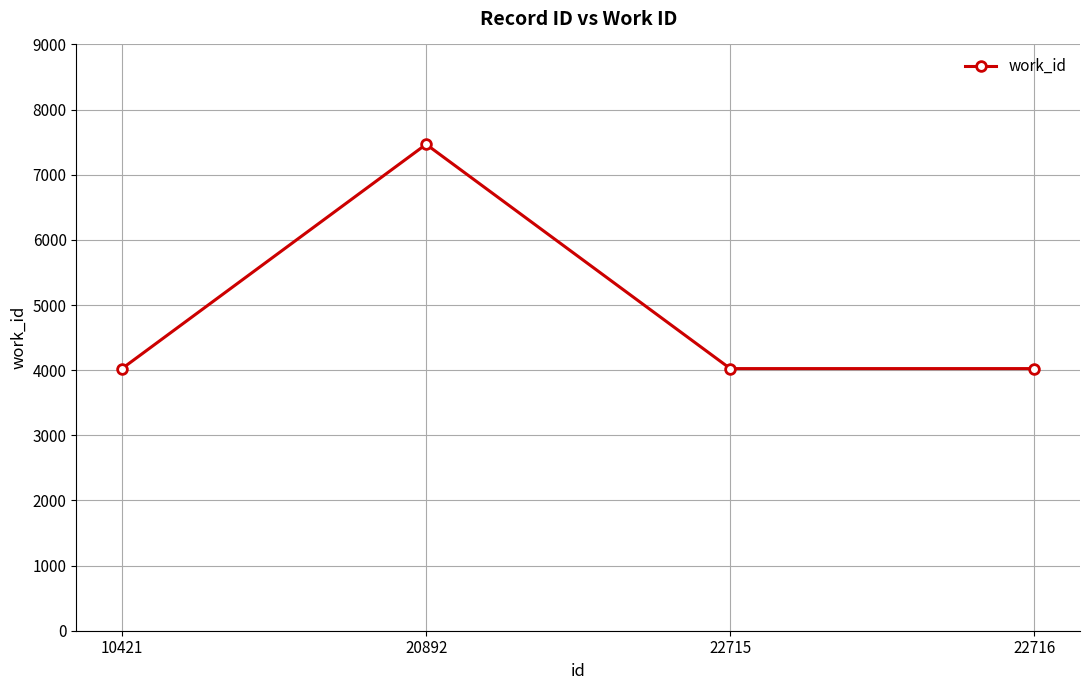

What is the minimum value shown in the chart?

4024